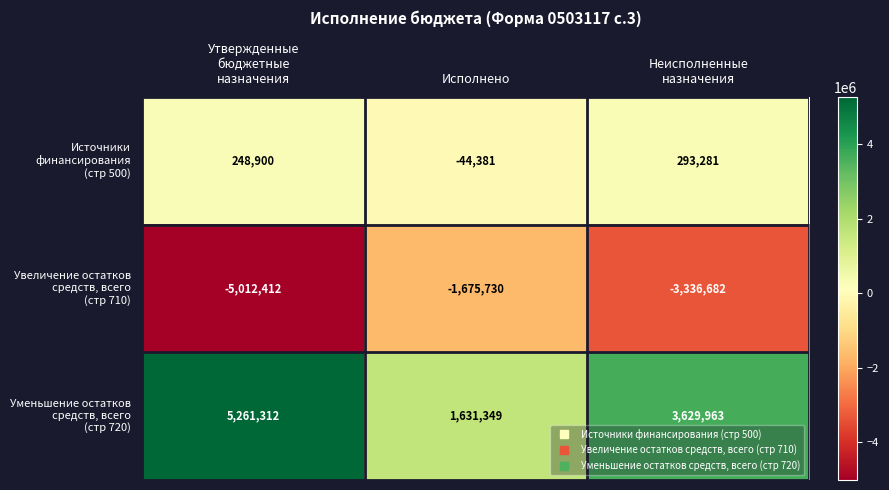

What is the smallest value displayed?

-5012412